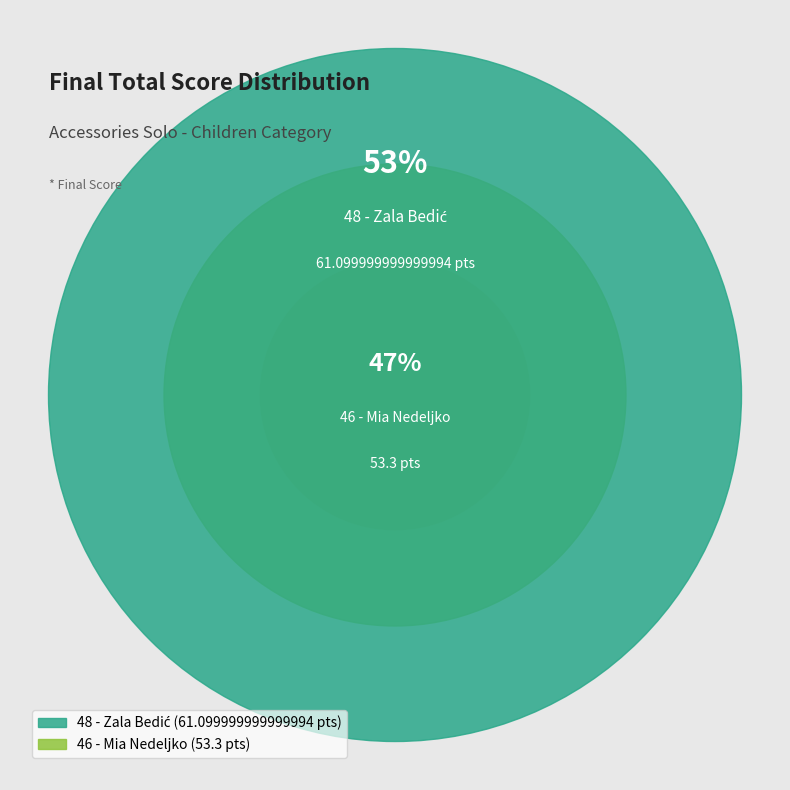

Rank the categories by value from lowest to highest.

46 - Mia Nedeljko, 48 - Zala Bedić